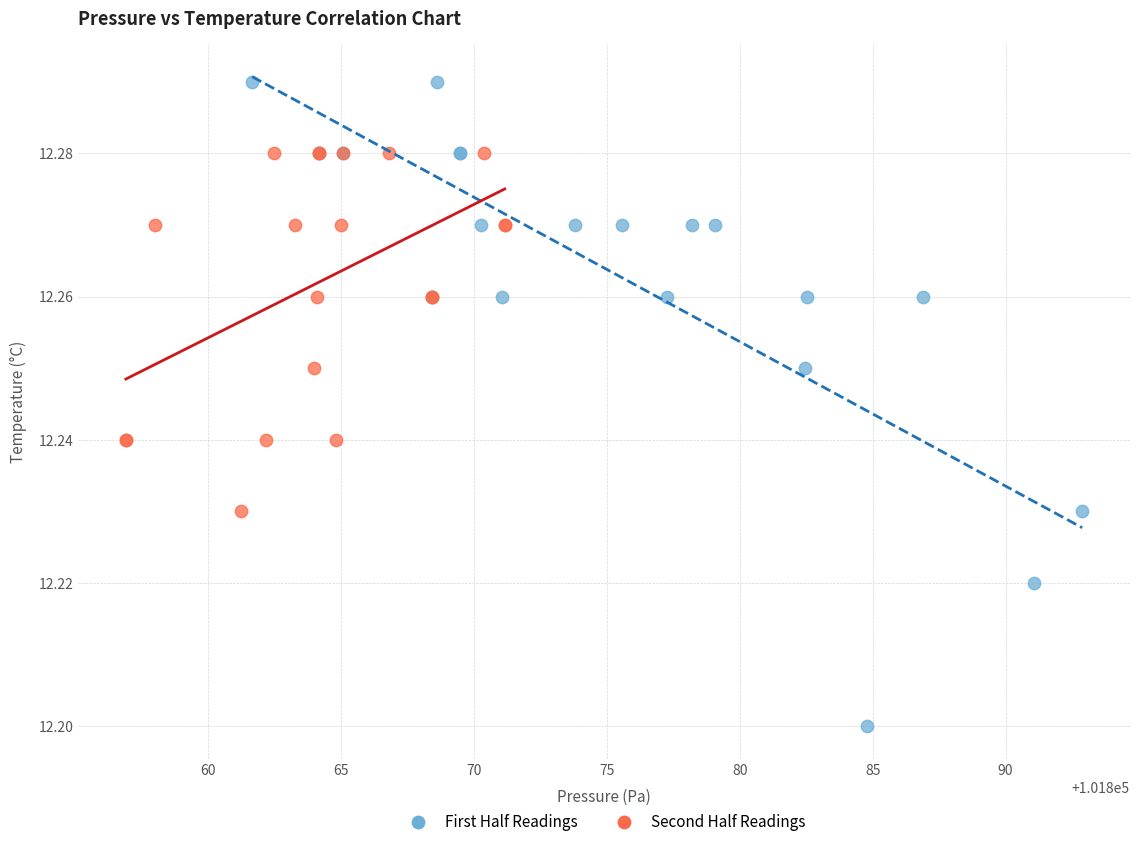

Which series reaches the minimum Y coordinate?

First Half Readings